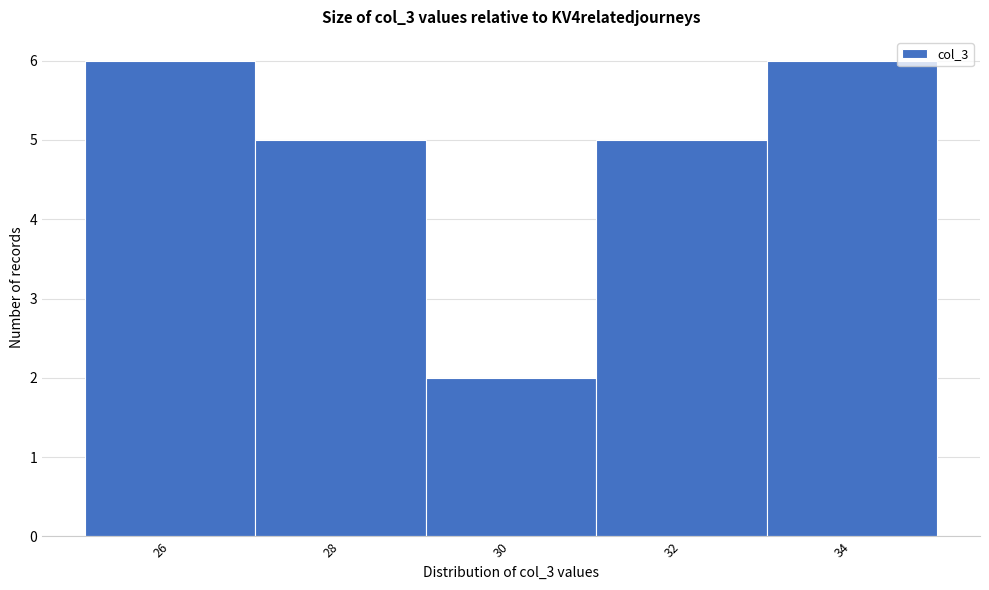

Reading left to right, list every bar in this chart as the range it spans on the x-axis followed by its height. The values are not printed on the chart, so give them approximately, as read against the axis.

25 to 27: 6
27 to 29: 5
29 to 31: 2
31 to 33: 5
33 to 35: 6